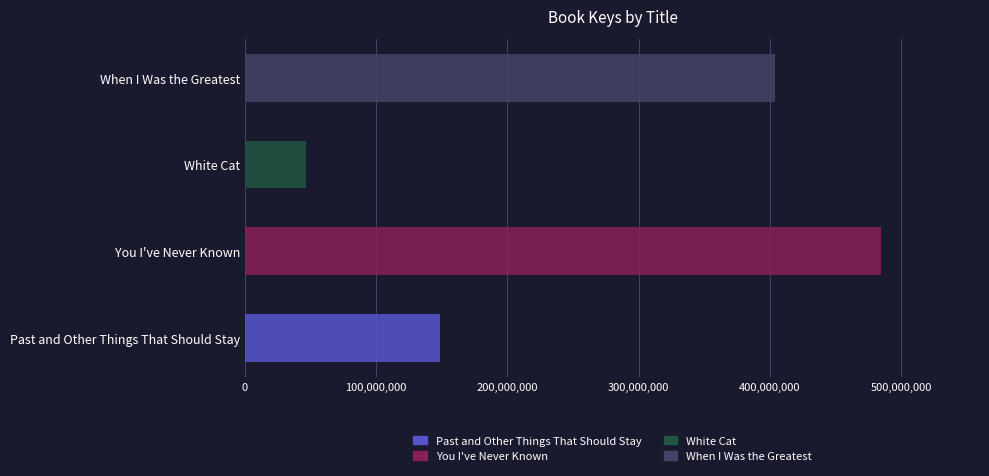

What is the greatest value displayed?

484797708